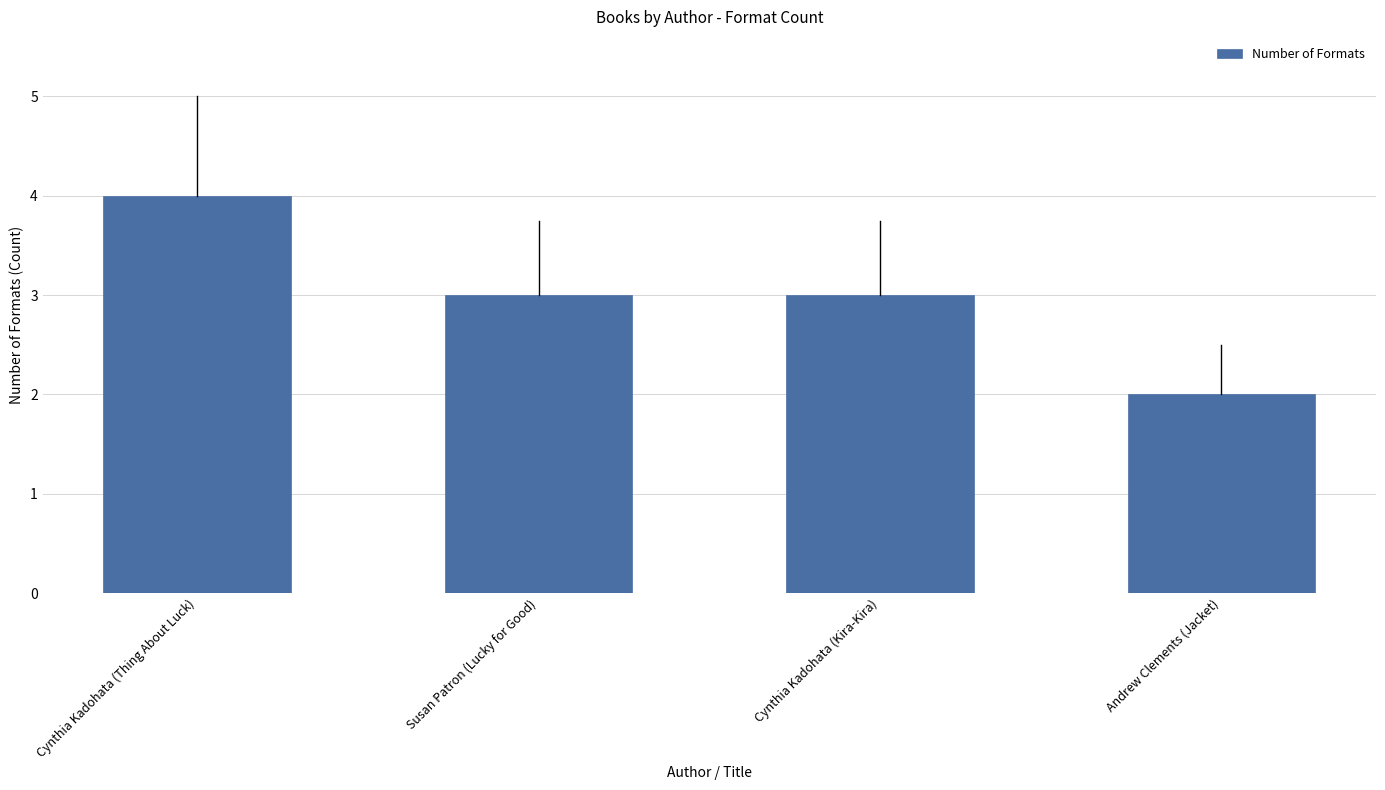

What is the value of the 4th bar from the left?

2